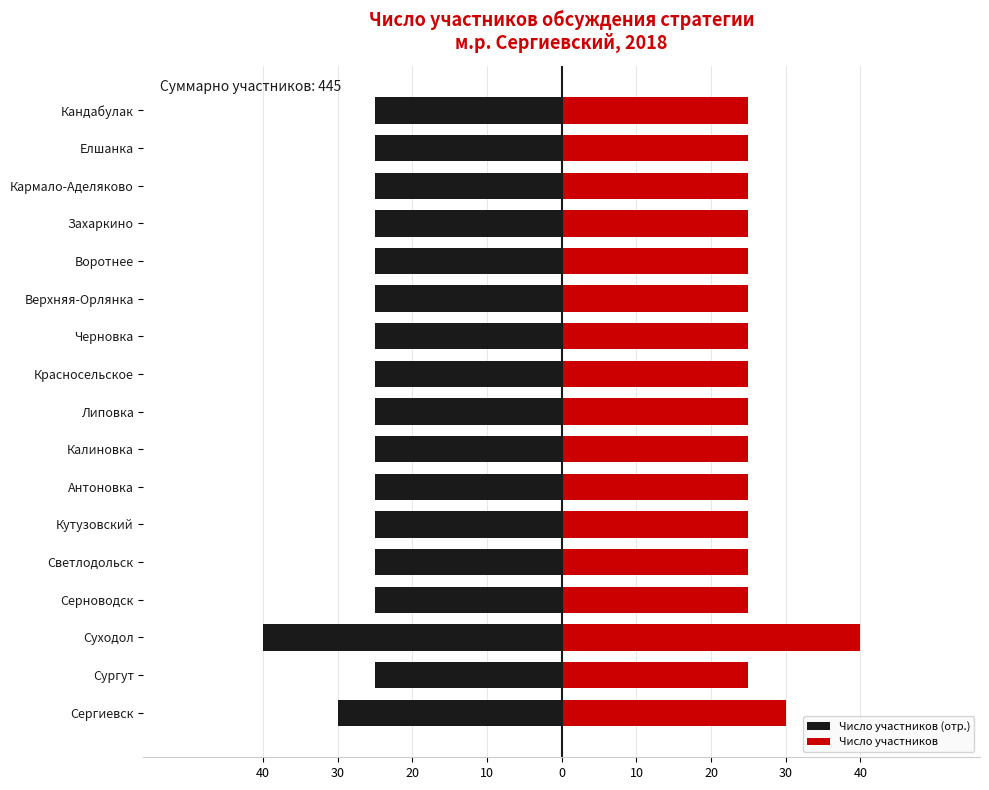

Rank the series at Калиновка from highest to lowest value.

Число участников, Число участников (отр.)